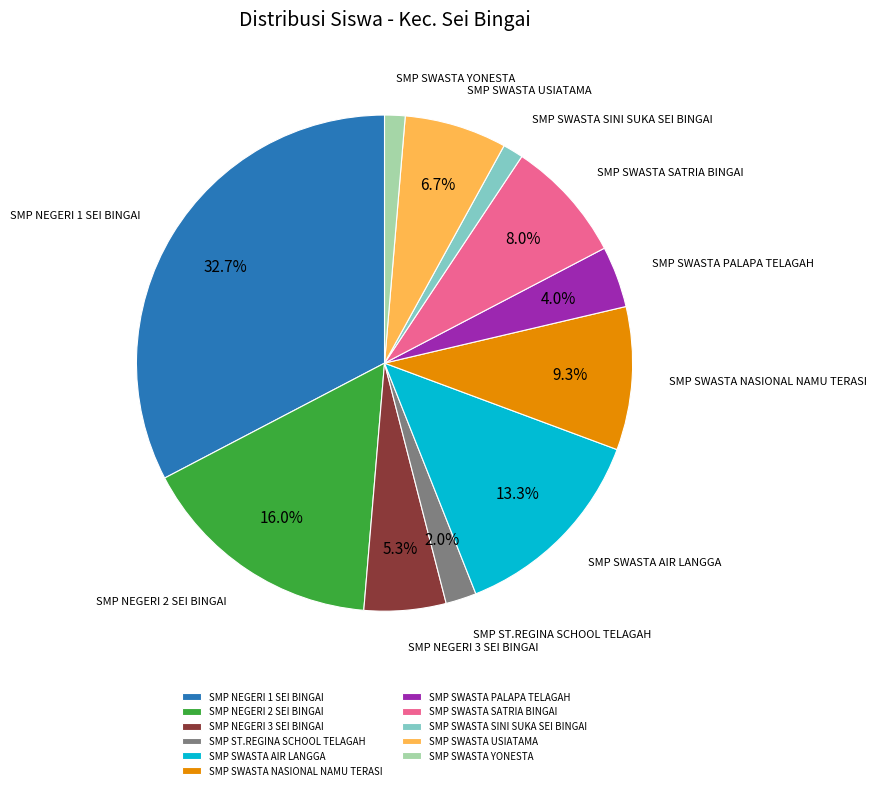

Does SMP ST.REGINA SCHOOL TELAGAH account for over 50% of the chart?

No